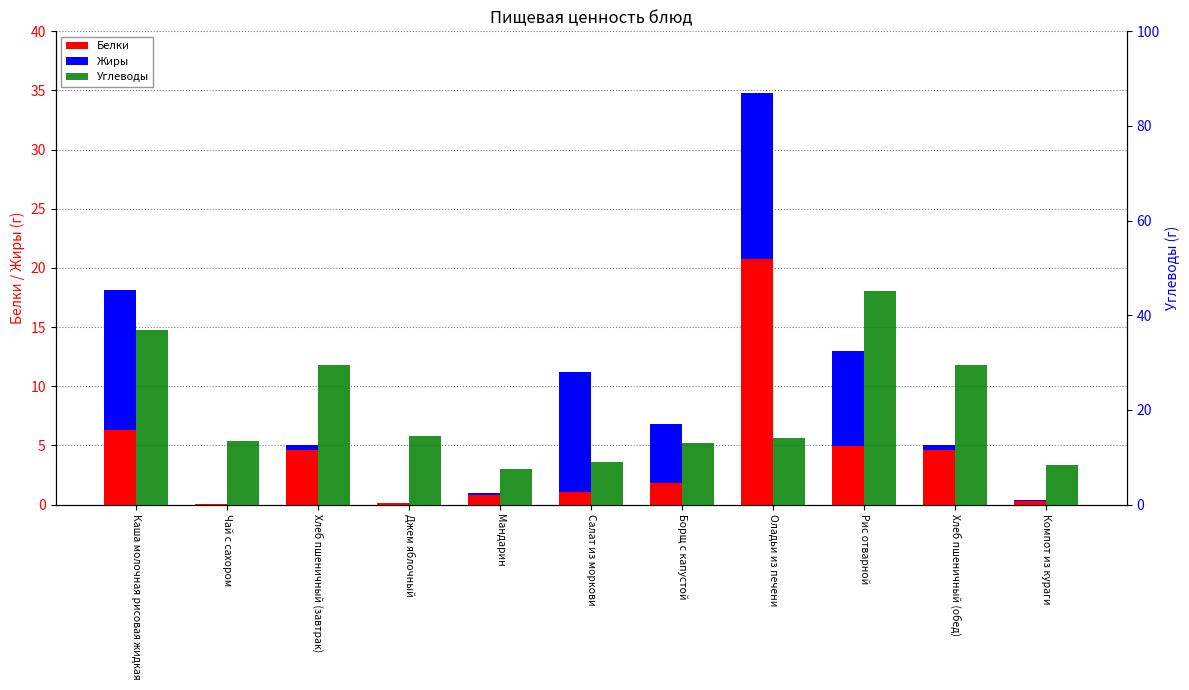

At how many categories does at least one series exceed 22?

4